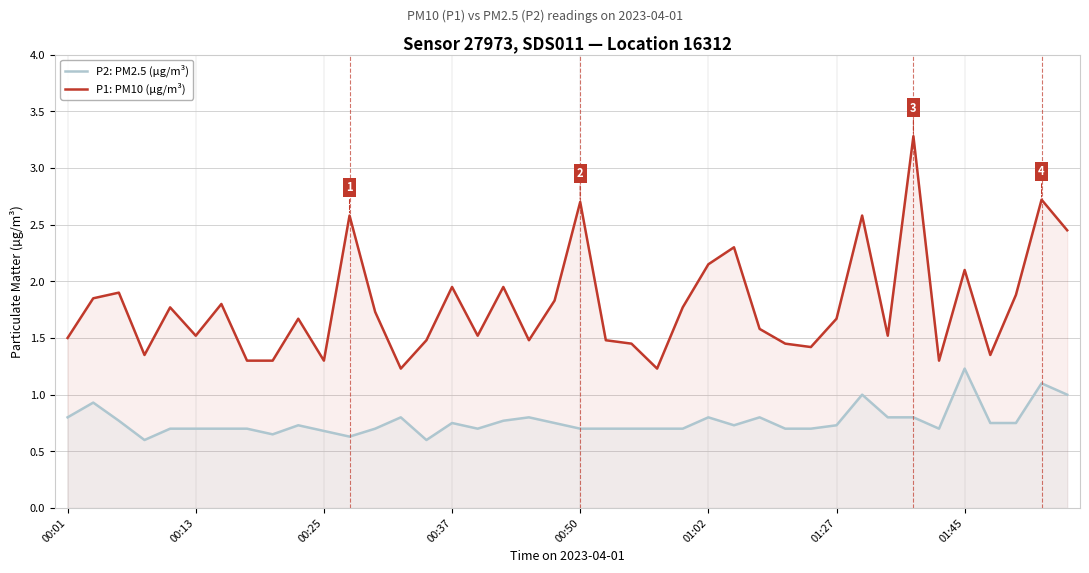

True or false: P2: PM2.5 (µg/m³) has a value of 0.1 at 00:50.

False